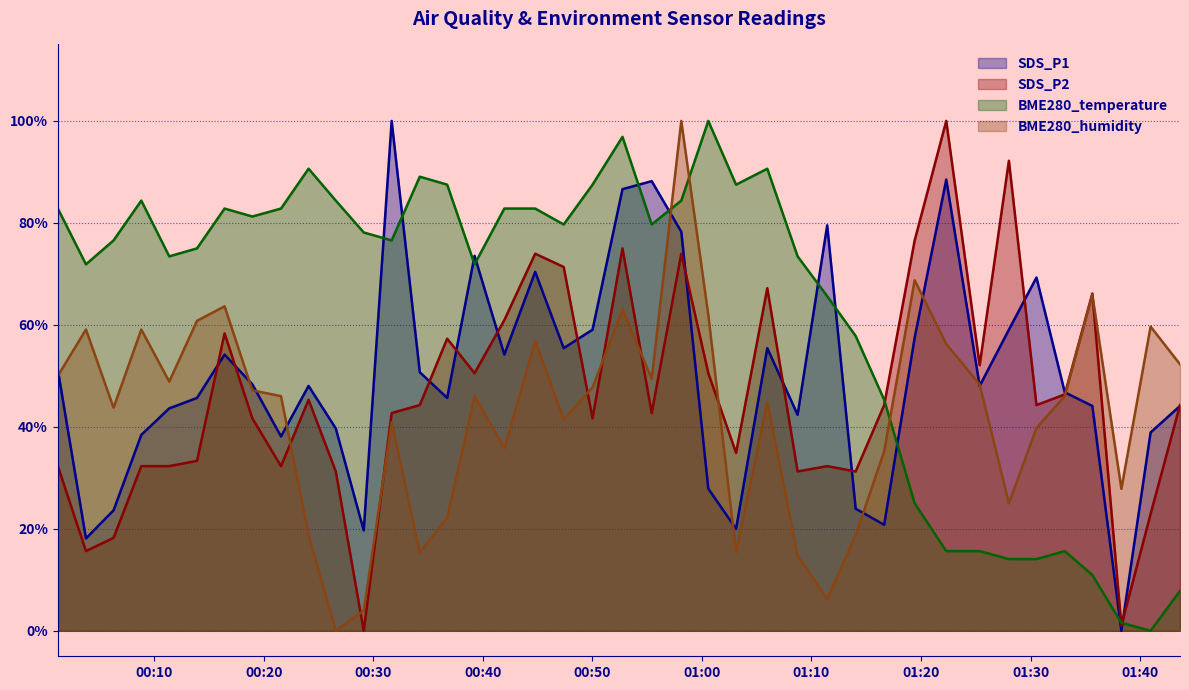

Rank the series by their average value, from lowest to highest.

BME280_humidity, SDS_P2, SDS_P1, BME280_temperature